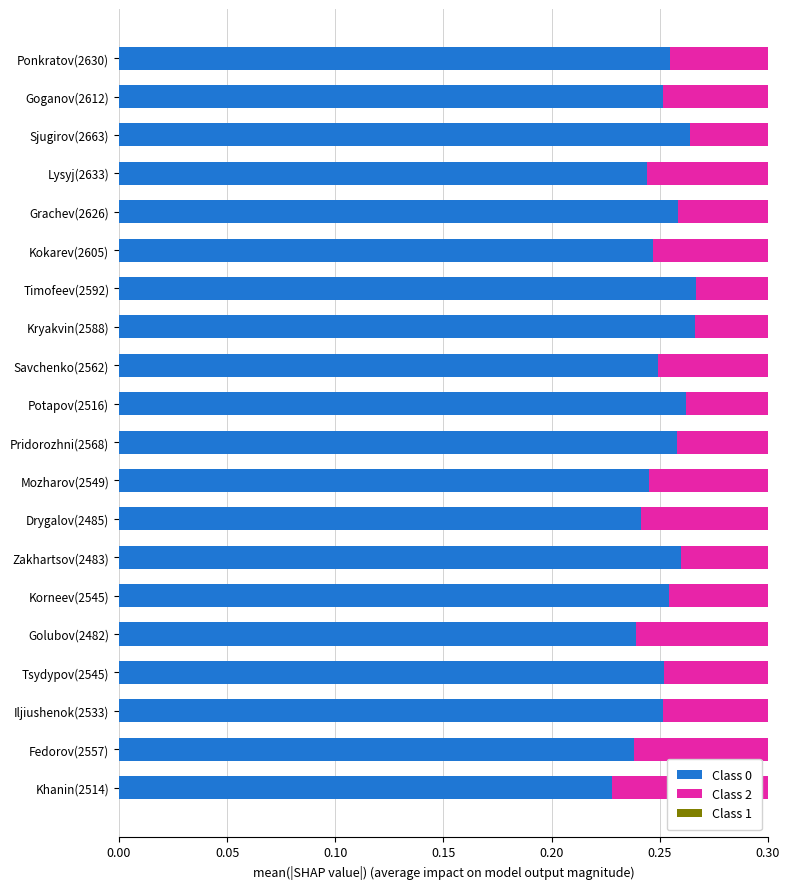

What is the total value across all series at Fedorov(2557)?

0.5